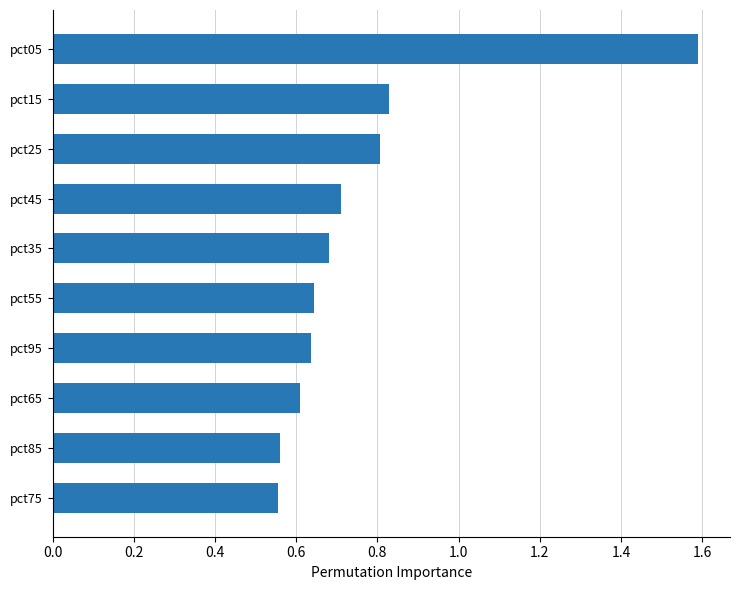

Between pct05 and pct95, which is larger?

pct05